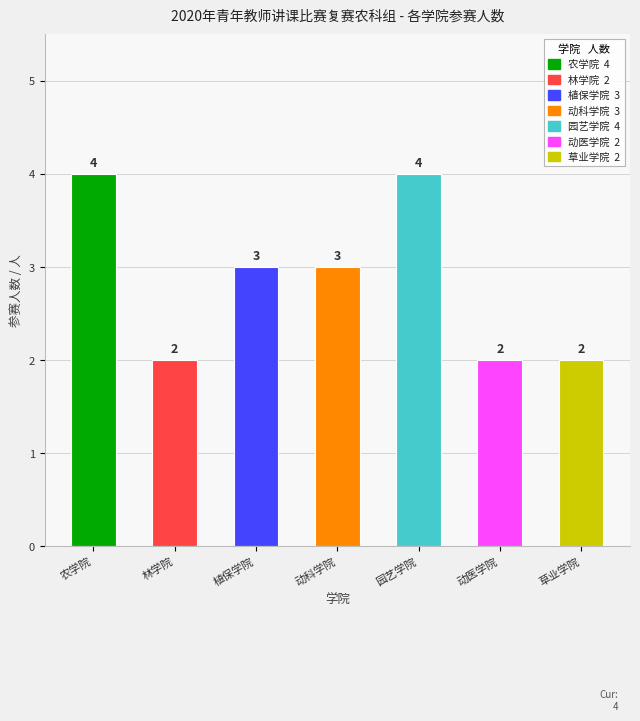

What is the label of the 5th bar from the left?

园艺学院